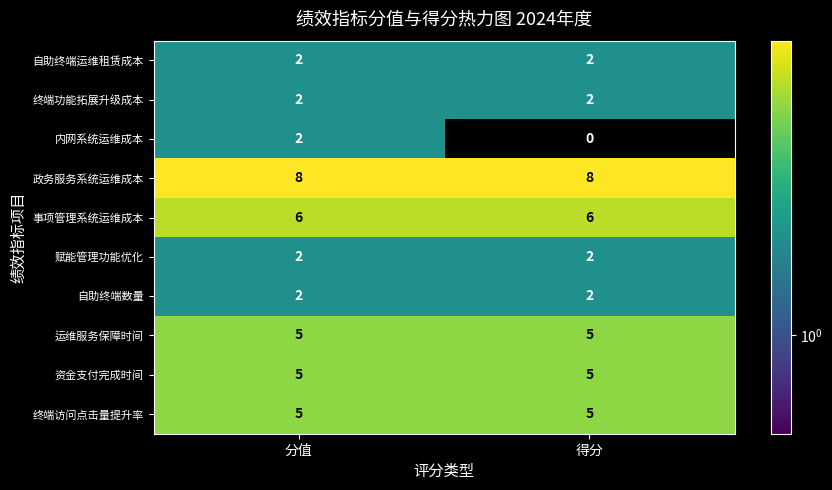

How many categories are shown in the chart?

2